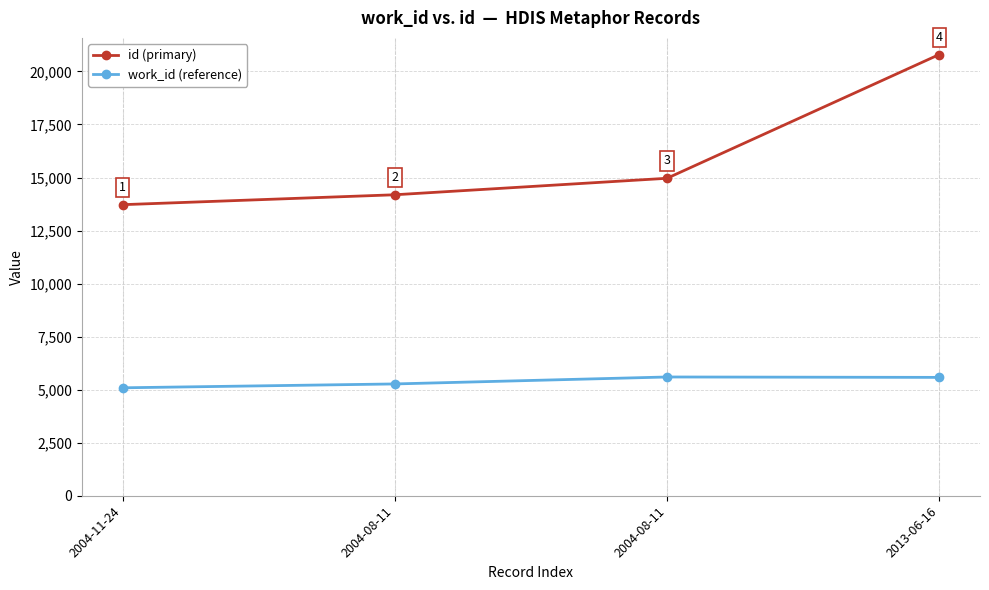

What is the value of the work_id (reference) point at the 3rd from the left?

5270